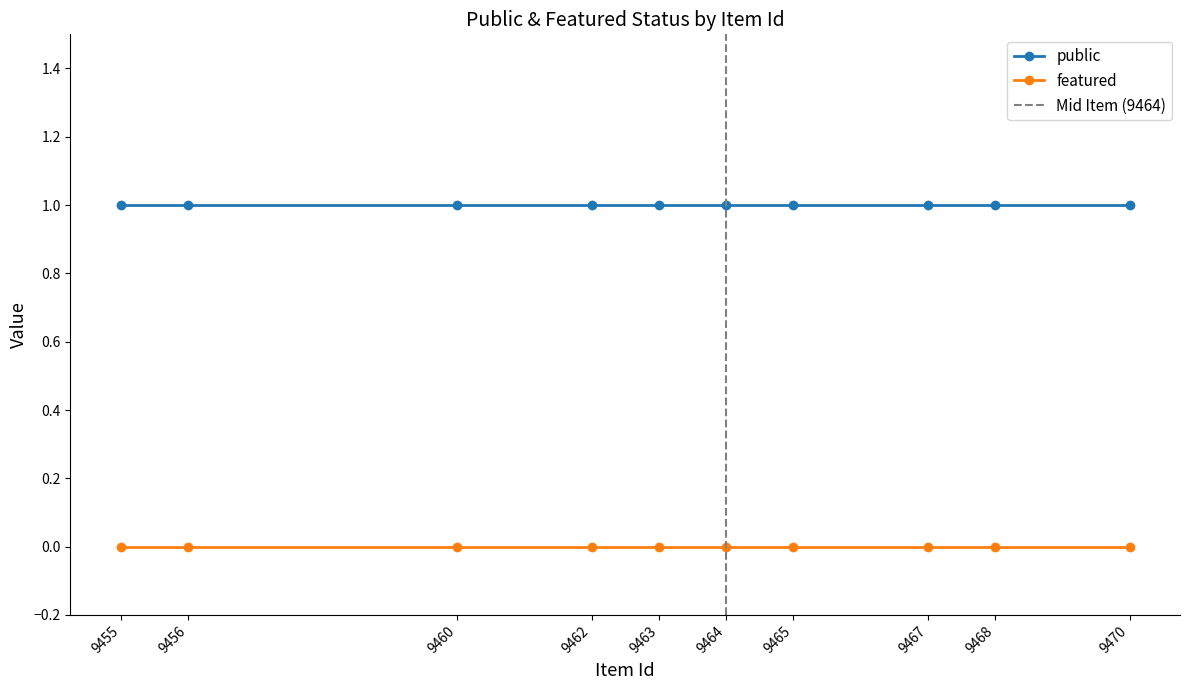

What are all the series names shown in the legend?

public, featured